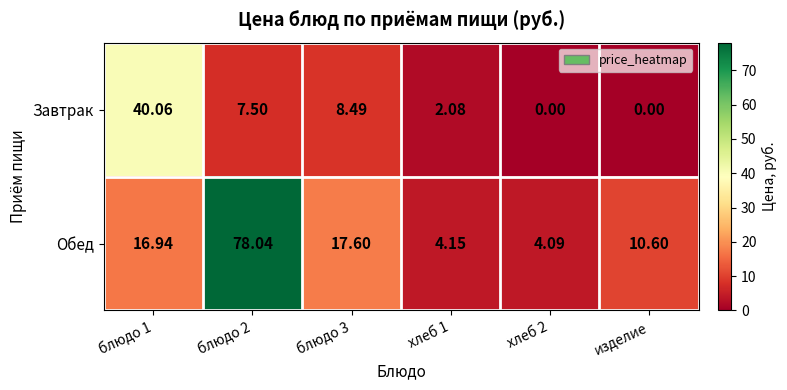

Is the value of Завтрак at изделие greater than the value of Обед at изделие?

No